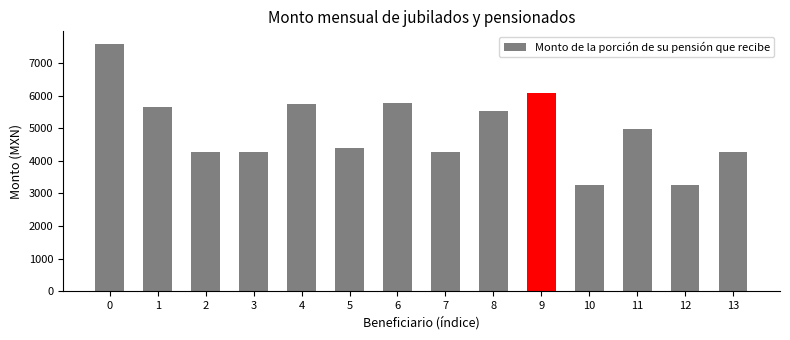

Are the bars horizontal?

No